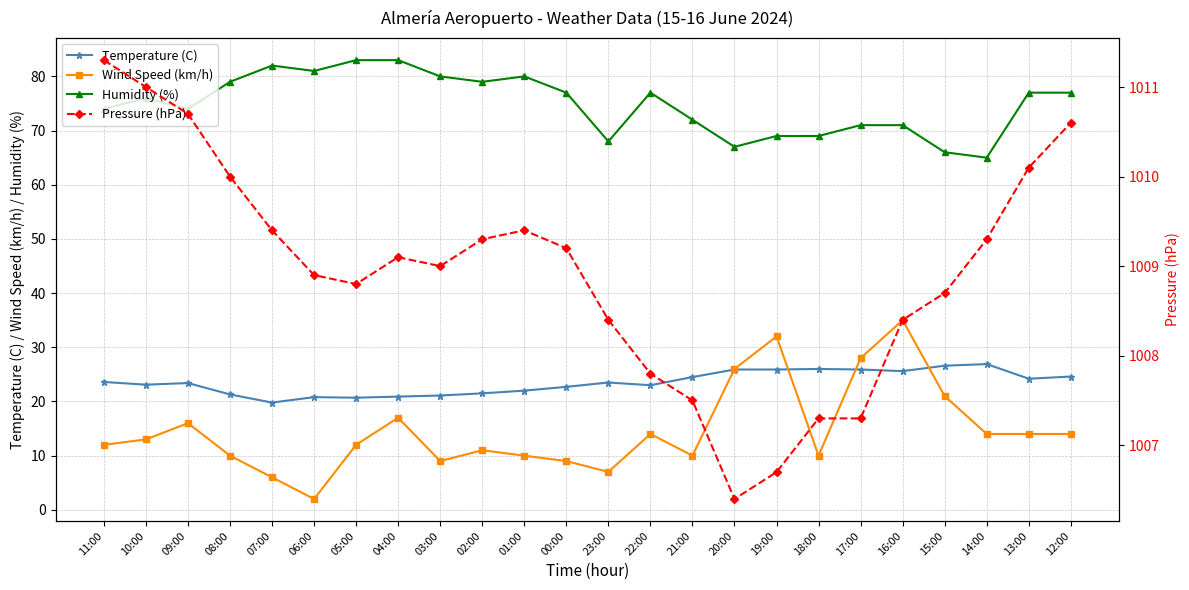

Which has a higher value, 02:00 or 08:00?

02:00